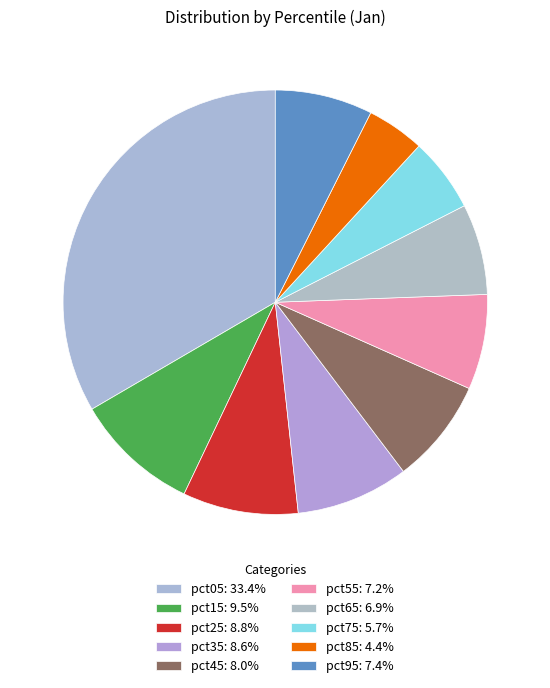

How many segments does this pie chart have?

10